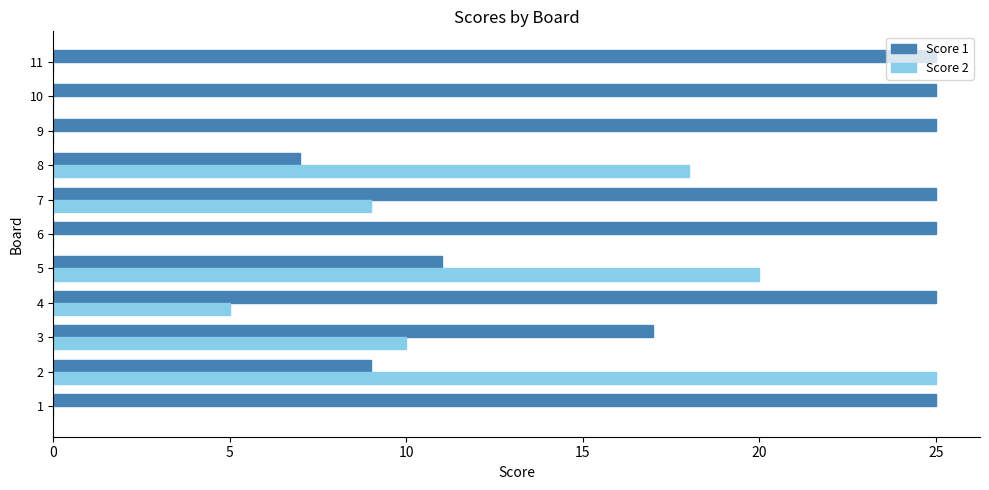

The Score 1 series shows 25 at 9. True or false?

True